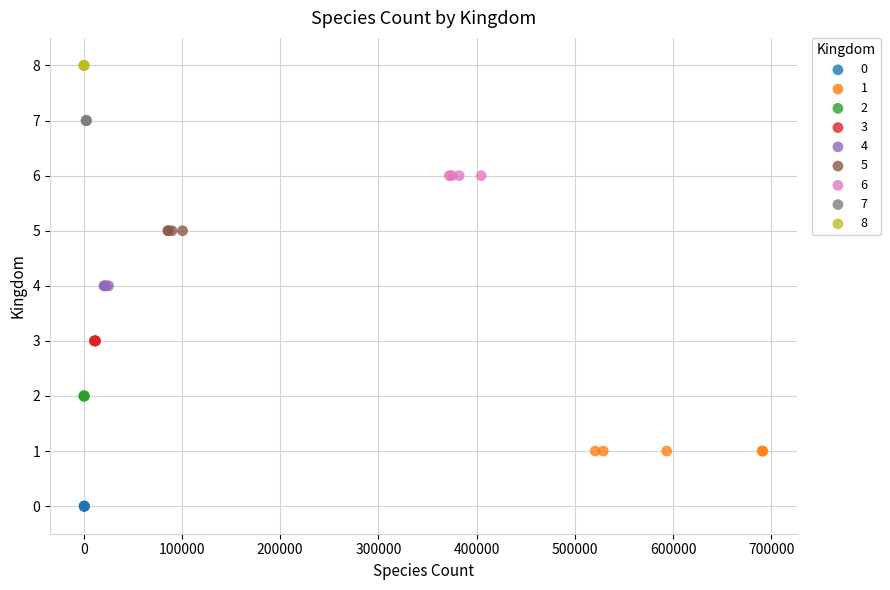

Which series reaches the maximum Y coordinate?

8